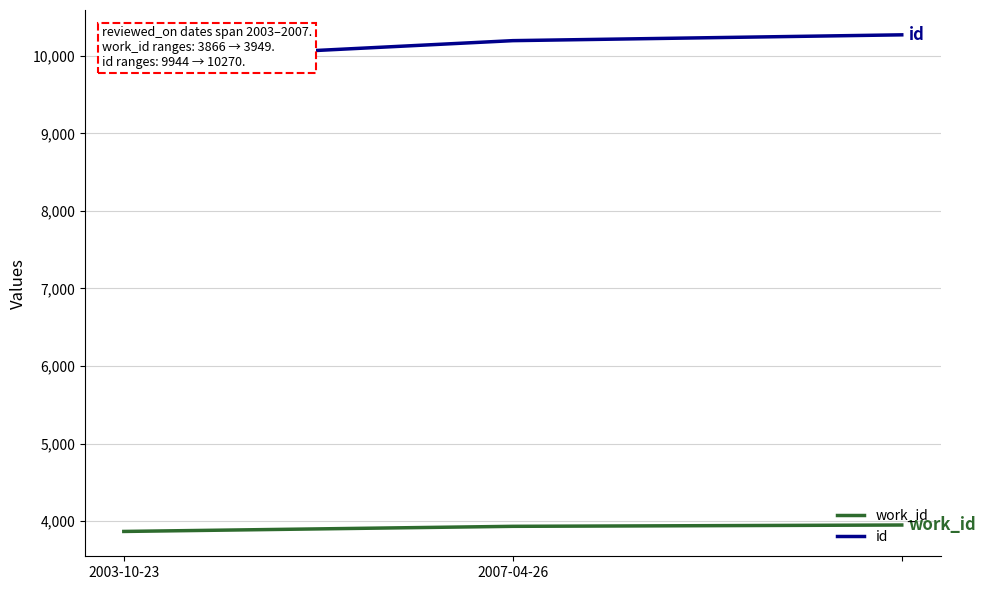

What position from the left is 2?

3